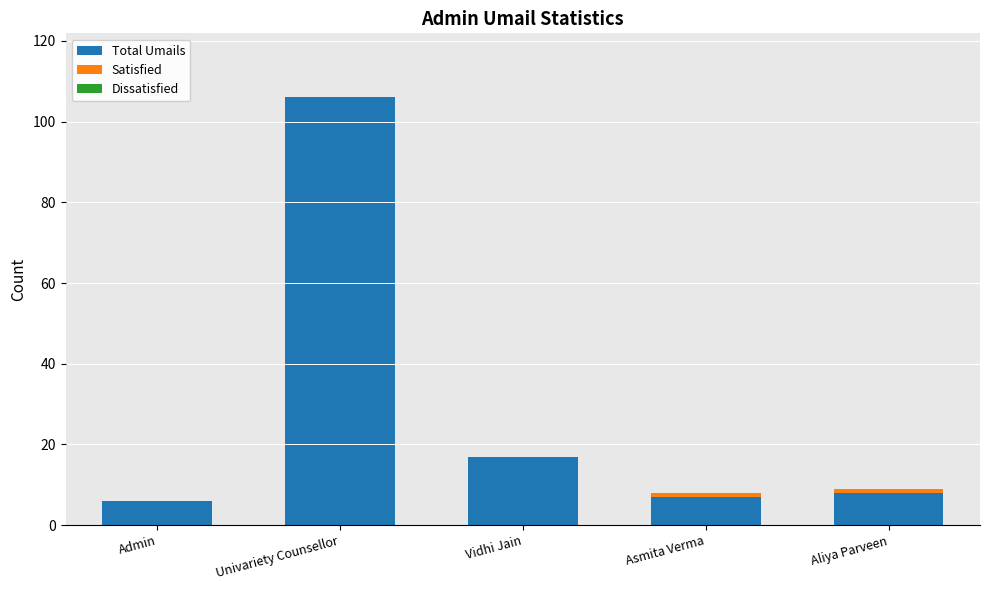

What is the approximate value of Total Umails at Asmita Verma?

7